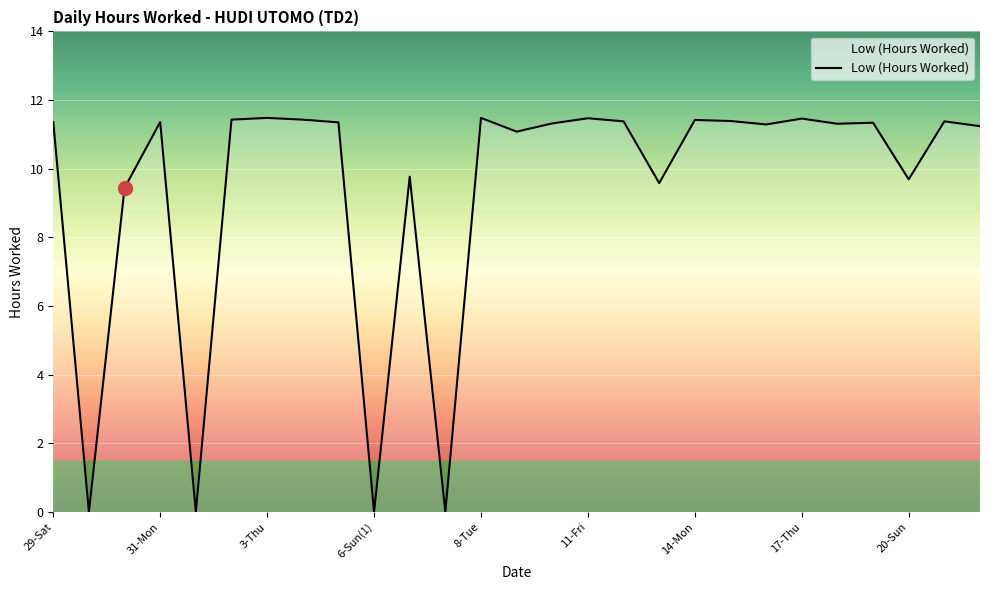

Is this an area chart (filled region under the line)?

No